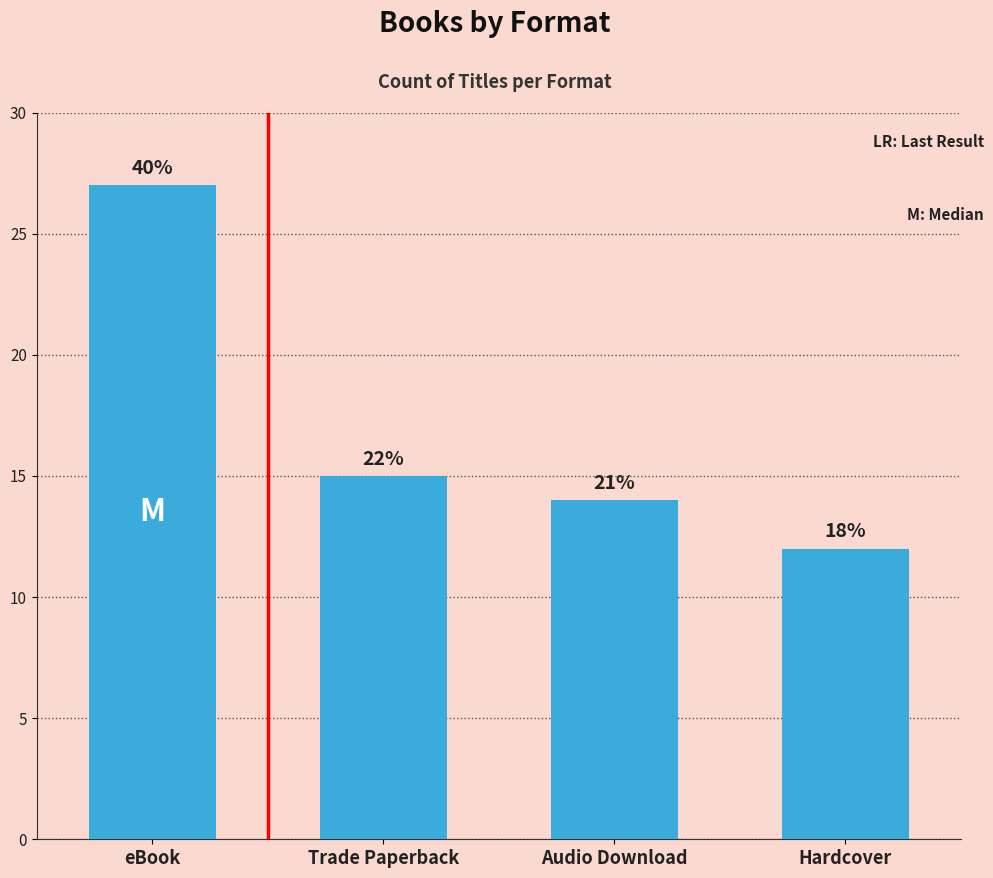

Approximately how many times larger is the value at Audio Download compared to eBook?

0.5